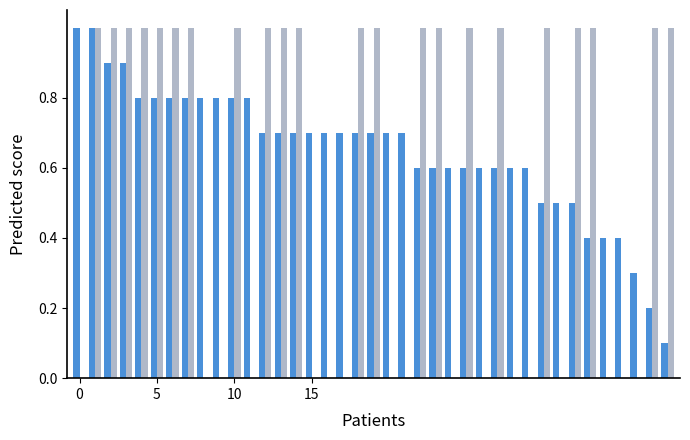

What is the maximum value shown in the chart?

1.0